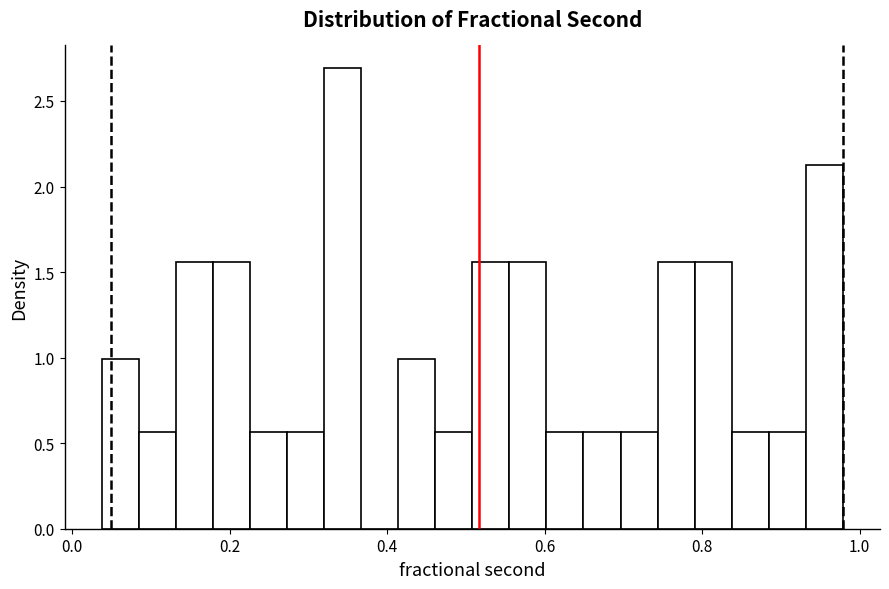

Around what value on the x-axis is the tallest bar? Give the approximate position of its centre, as read against the axis.

0.34